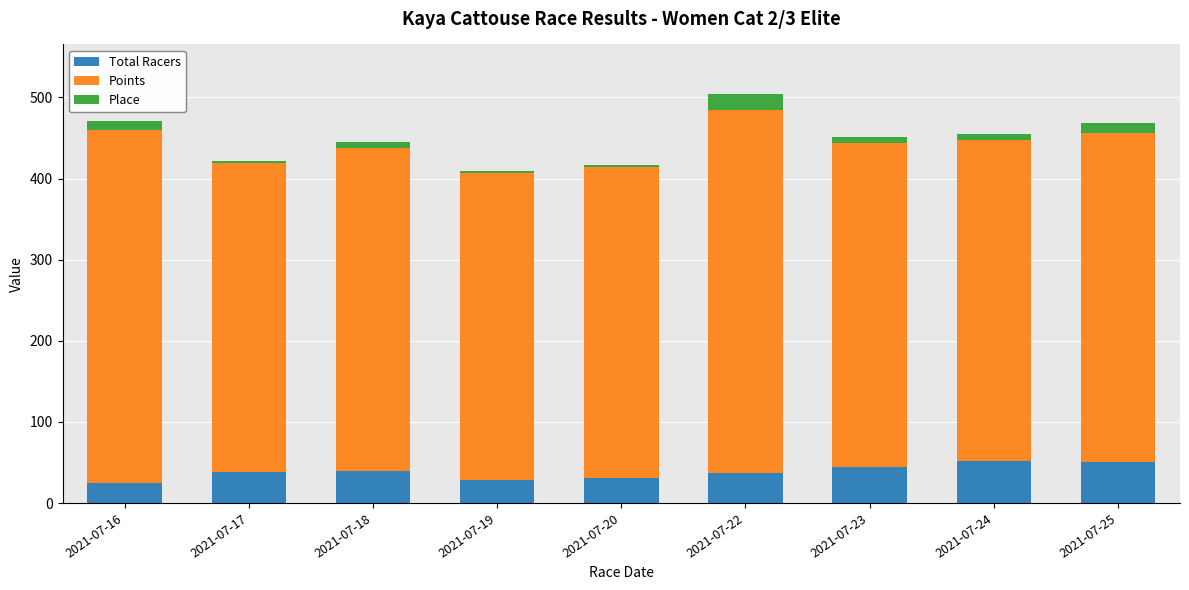

What is the difference between the maximum and minimum values in the Total Racers series?

27.0